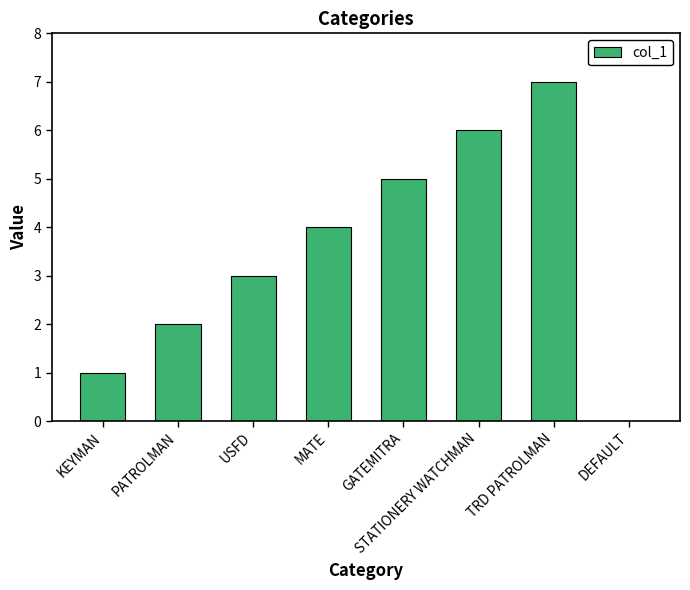

What is the sum of all values?

28